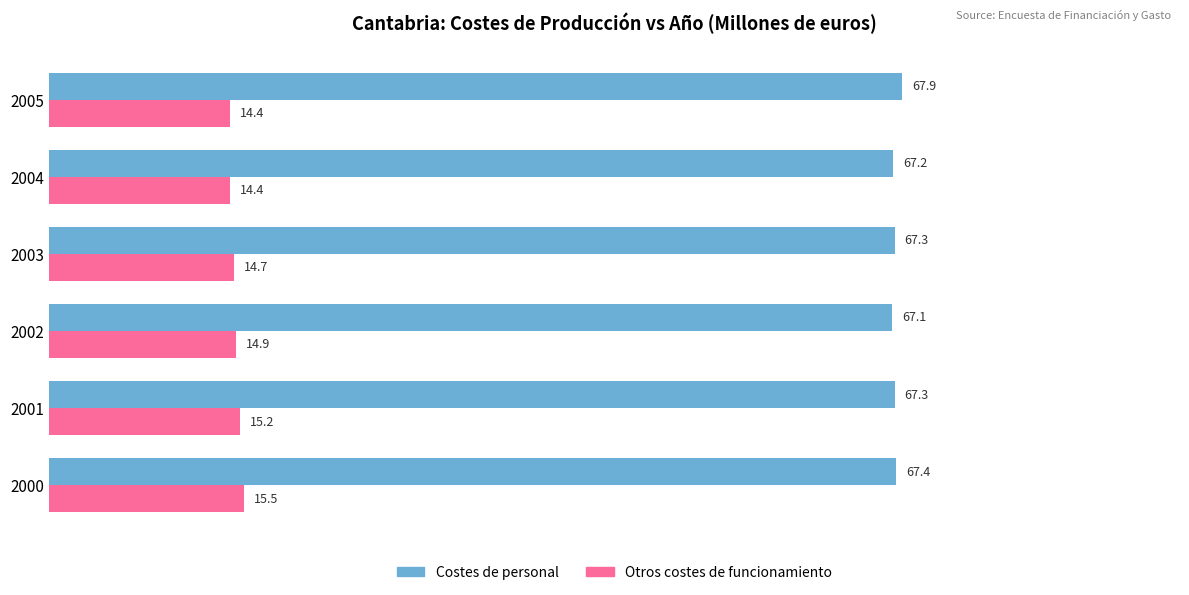

What is the difference between the maximum and minimum values in the Otros costes de funcionamiento series?

1.1